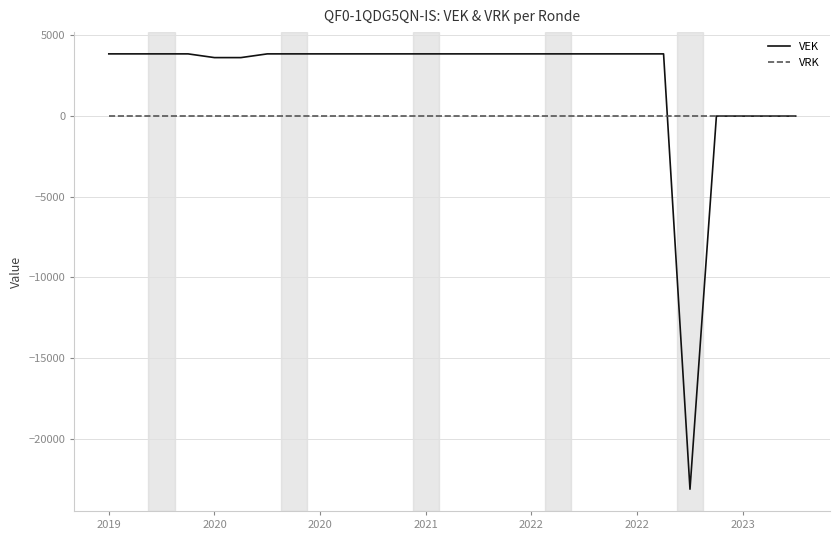

Which series has the widest spread of values?

VEK